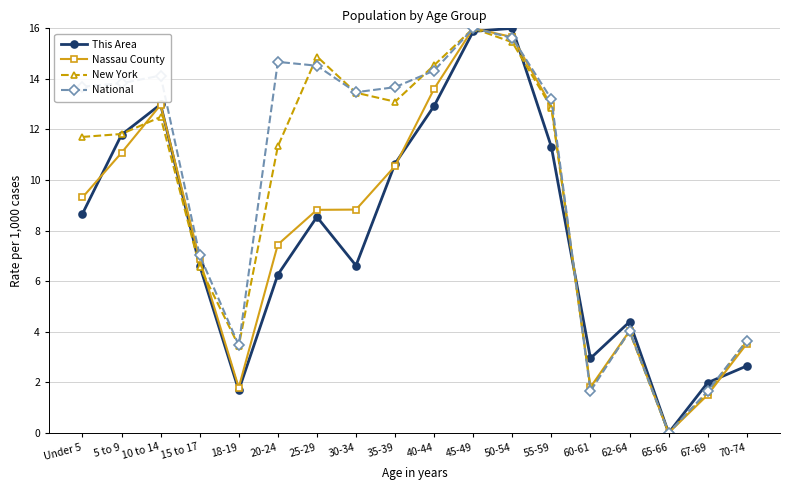

How many interior local peaks does the New York series have?

4